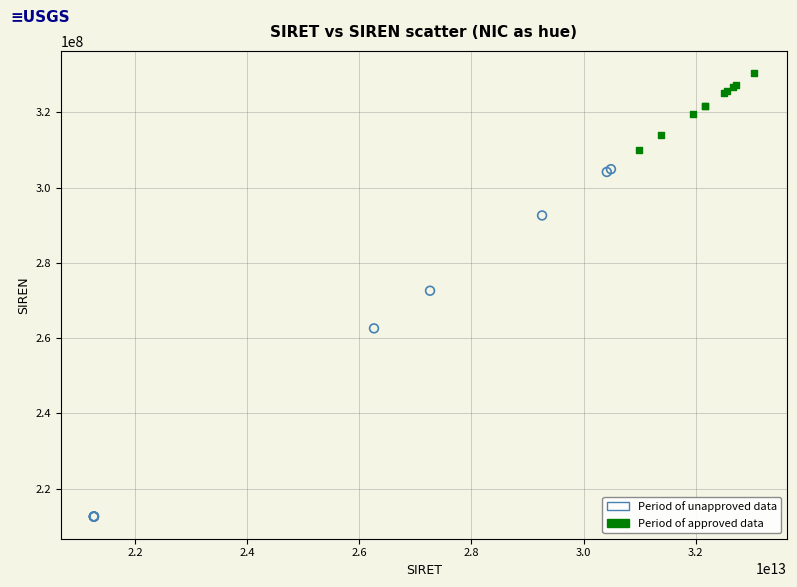

What are all the series names shown in the legend?

Period of unapproved data, Period of approved data